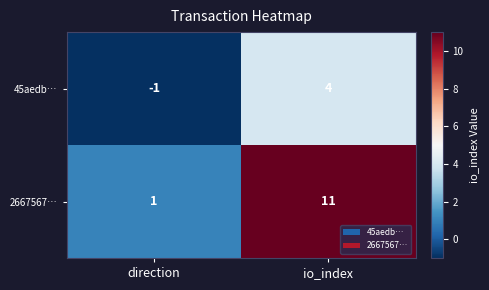

List the series in order of their peak value, lowest first.

45aedb…, 2667567…